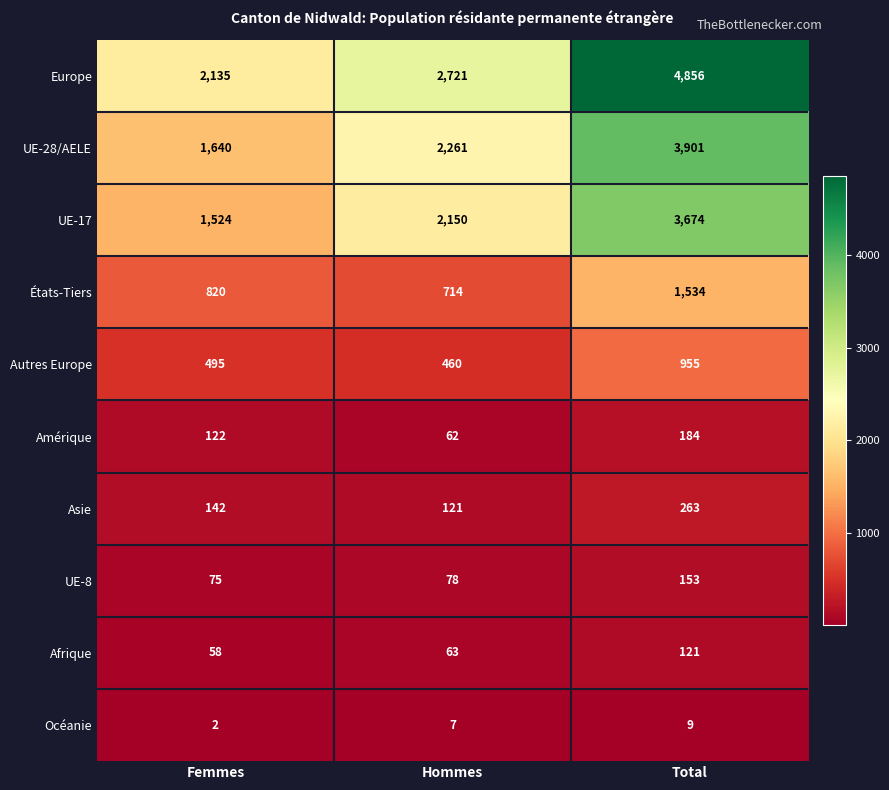

Which series has the widest spread of values?

Europe